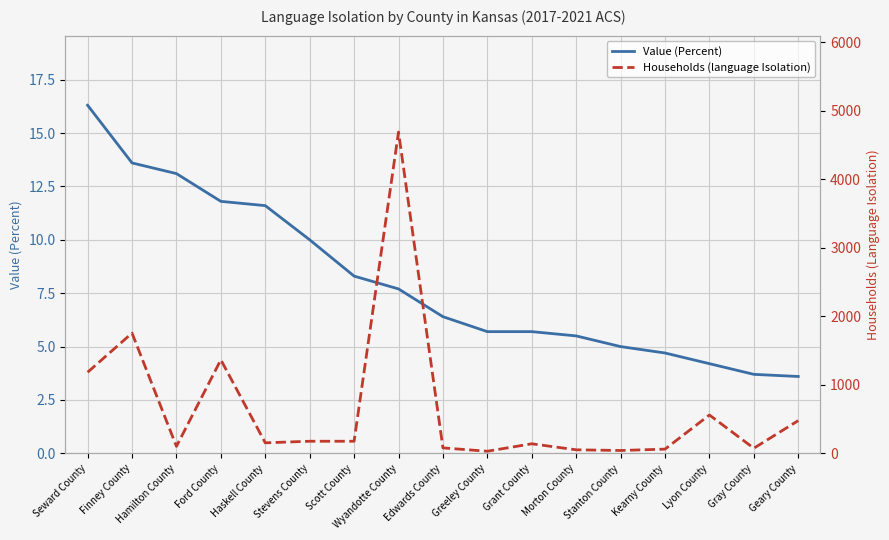

The value of Value (Percent) at Gray County is 3.7. True or false?

True